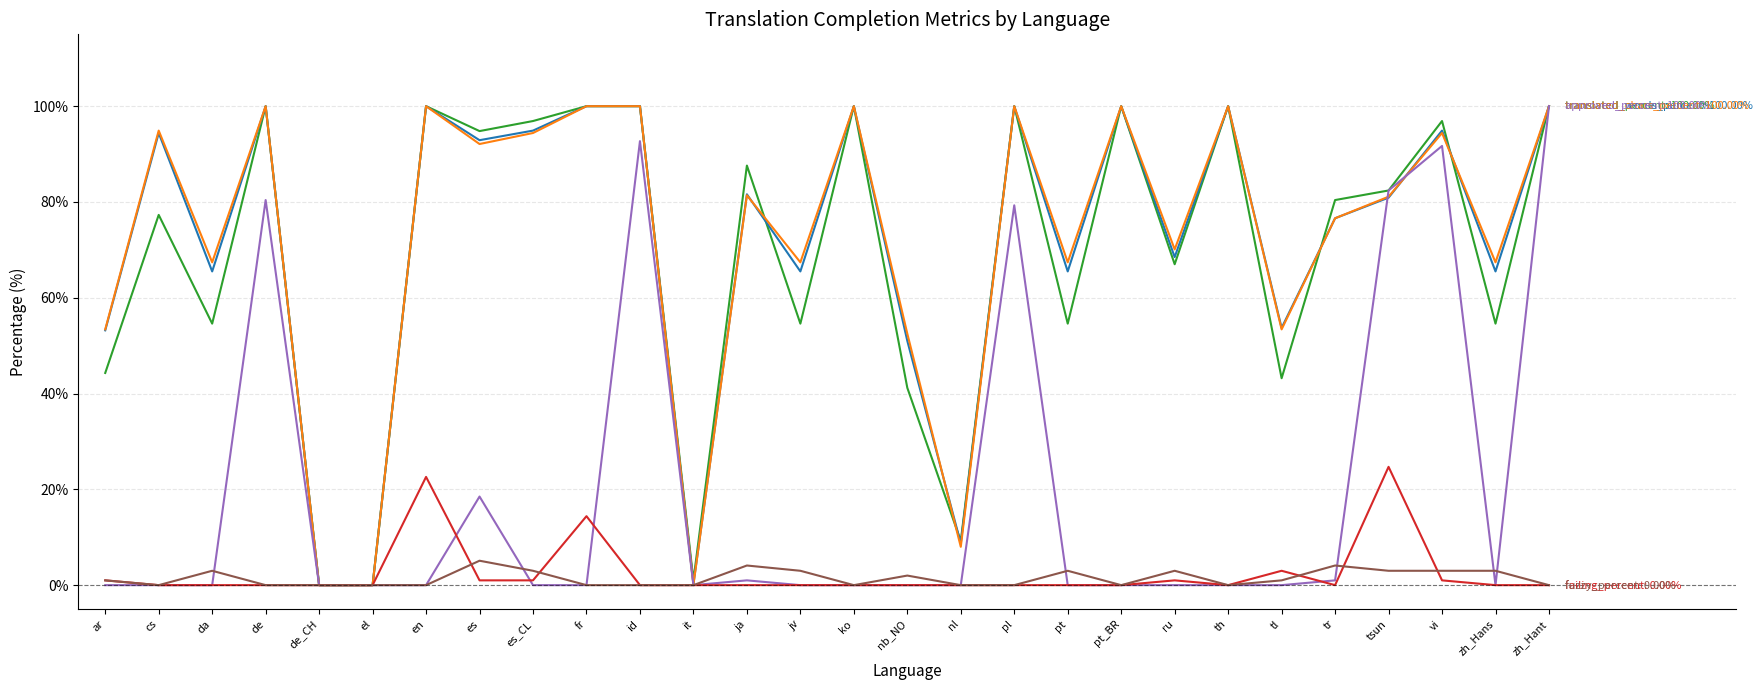

Reading right to left, extract all data points from this chart.

translated_percent: zh_Hant=100.0	zh_Hans=54.6	vi=96.9	tsun=82.4	tr=80.4	tl=43.2	th=100.0	ru=67.0	pt_BR=100.0	pt=54.6	pl=100.0	nl=9.2	nb_NO=41.2	ko=100.0	jv=54.6	ja=87.6	it=1.0	id=100.0	fr=100.0	es_CL=96.9	es=94.8	en=100.0	el=0.0	de_CH=0.0	de=100.0	da=54.6	cs=77.3	ar=44.3
translated_words_percent: zh_Hant=100.0	zh_Hans=65.5	vi=94.9	tsun=80.9	tr=76.6	tl=53.7	th=100.0	ru=68.5	pt_BR=100.0	pt=65.5	pl=100.0	nl=8.7	nb_NO=51.0	ko=100.0	jv=65.5	ja=81.6	it=0.2	id=100.0	fr=100.0	es_CL=94.9	es=92.9	en=100.0	el=0.0	de_CH=0.0	de=100.0	da=65.5	cs=94.4	ar=53.2
translated_chars_percent: zh_Hant=100.0	zh_Hans=67.4	vi=94.4	tsun=81.1	tr=76.6	tl=53.4	th=100.0	ru=70.1	pt_BR=100.0	pt=67.4	pl=100.0	nl=8.0	nb_NO=52.5	ko=100.0	jv=67.4	ja=81.4	it=0.1	id=100.0	fr=100.0	es_CL=94.4	es=92.1	en=100.0	el=0.0	de_CH=0.0	de=100.0	da=67.4	cs=94.9	ar=53.4
approved_percent: zh_Hant=100.0	zh_Hans=0.0	vi=91.7	tsun=82.4	tr=1.0	tl=0.0	th=0.0	ru=0.0	pt_BR=0.0	pt=0.0	pl=79.3	nl=0.0	nb_NO=0.0	ko=0.0	jv=0.0	ja=1.0	it=0.0	id=92.7	fr=0.0	es_CL=0.0	es=18.5	en=0.0	el=0.0	de_CH=0.0	de=80.4	da=0.0	cs=0.0	ar=0.0
failing_percent: zh_Hant=0.0	zh_Hans=0.0	vi=1.0	tsun=24.7	tr=0.0	tl=3.0	th=0.0	ru=1.0	pt_BR=0.0	pt=0.0	pl=0.0	nl=0.0	nb_NO=0.0	ko=0.0	jv=0.0	ja=0.0	it=0.0	id=0.0	fr=14.4	es_CL=1.0	es=1.0	en=22.6	el=0.0	de_CH=0.0	de=0.0	da=0.0	cs=0.0	ar=1.0
fuzzy_percent: zh_Hant=0.0	zh_Hans=3.0	vi=3.0	tsun=3.0	tr=4.1	tl=1.0	th=0.0	ru=3.0	pt_BR=0.0	pt=3.0	pl=0.0	nl=0.0	nb_NO=2.0	ko=0.0	jv=3.0	ja=4.1	it=0.0	id=0.0	fr=0.0	es_CL=3.0	es=5.1	en=0.0	el=0.0	de_CH=0.0	de=0.0	da=3.0	cs=0.0	ar=1.0